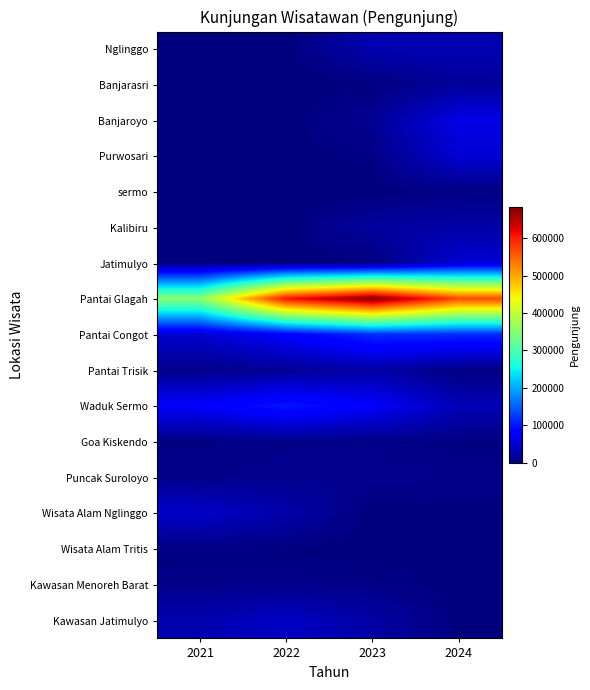

Which has a higher value, 2021 or 2024?

2024